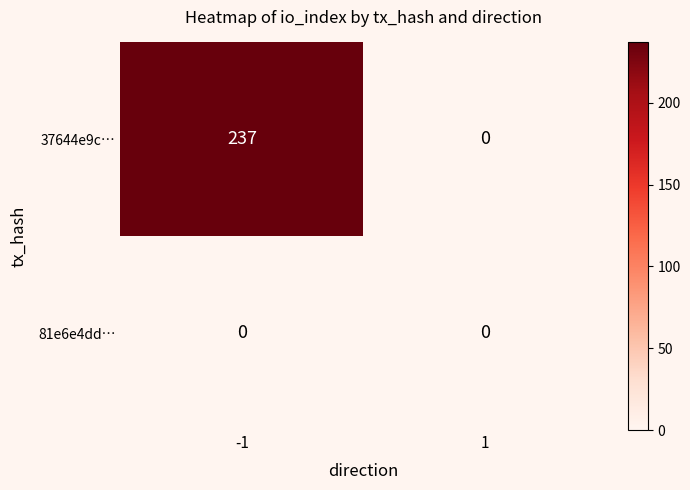

Is it true that 37644e9c… equals 0 at 1?

True